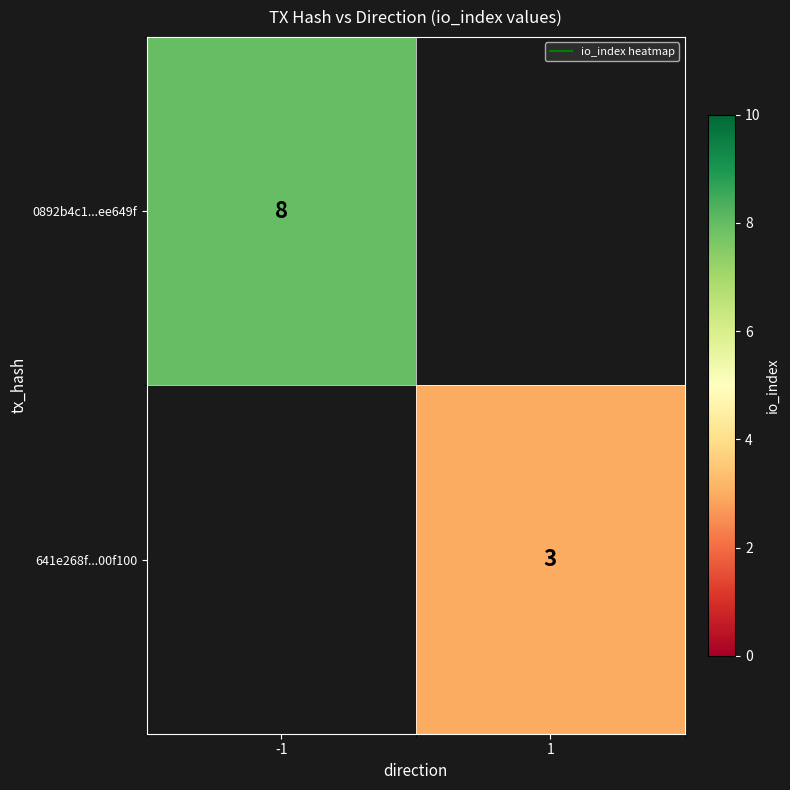

At which label is 0892b4c1...ee649f closest to 8?

-1